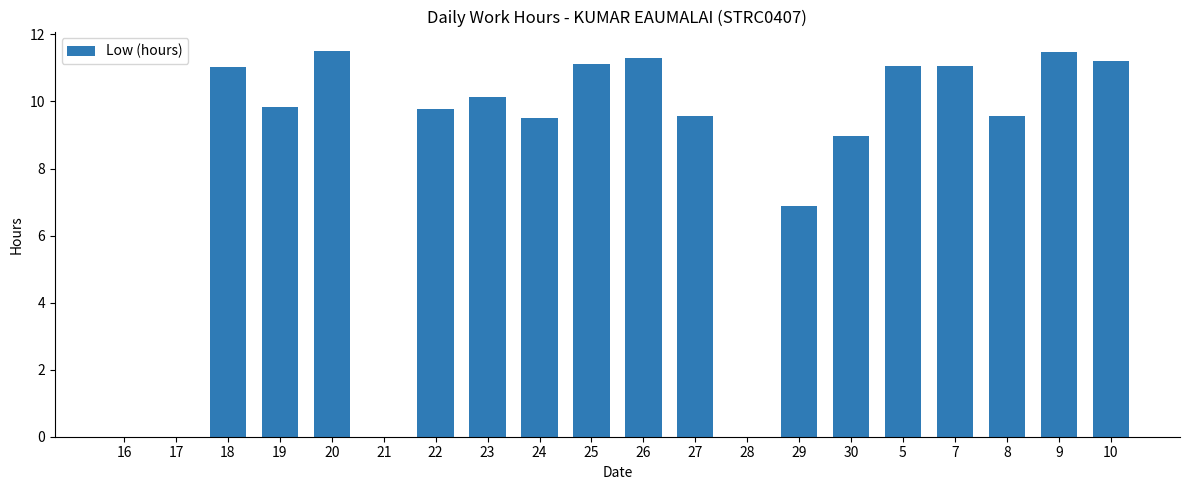

What is the sum of all values?

164.0